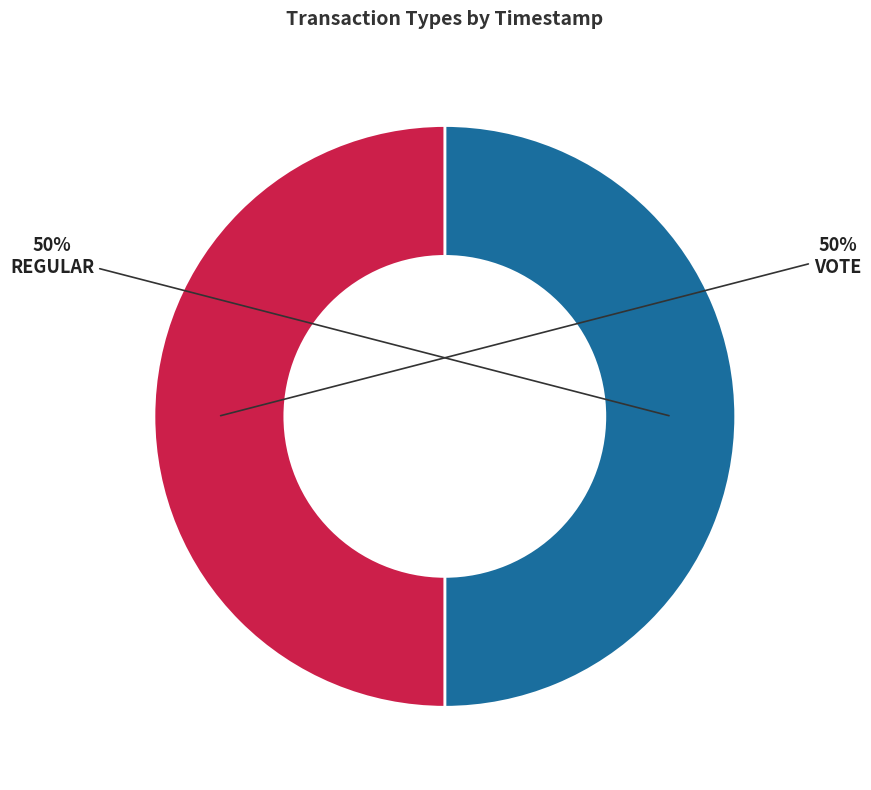

Count the number of slices in the pie.

2